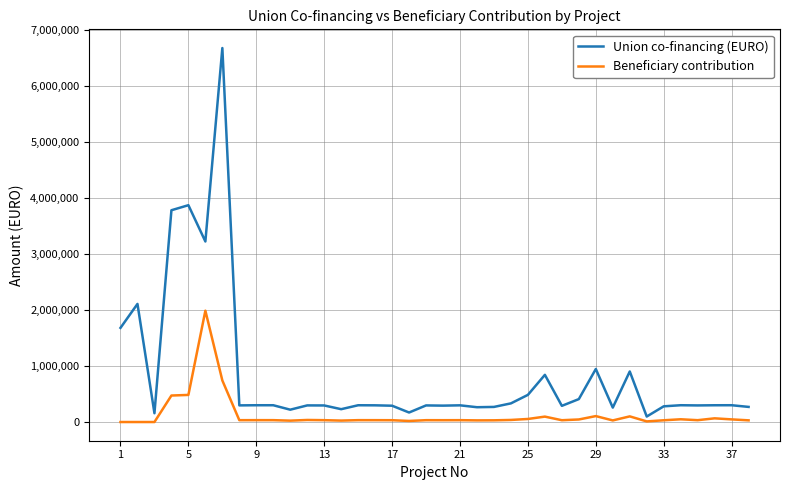

Rank the series by their maximum value, from highest to lowest.

Union co-financing (EURO), Beneficiary contribution